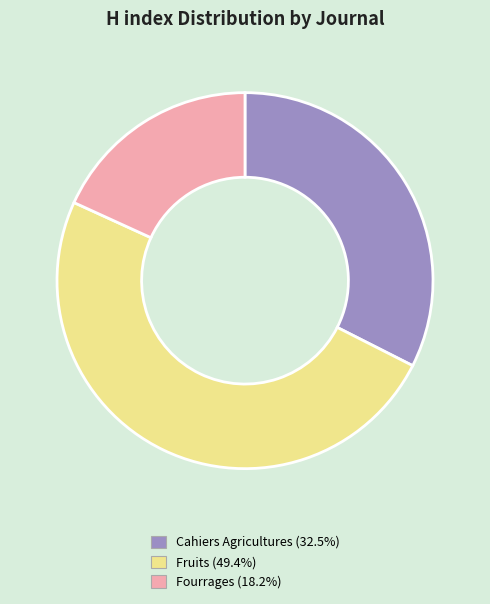

The Fruits slice represents 58% of the pie. True or false?

False